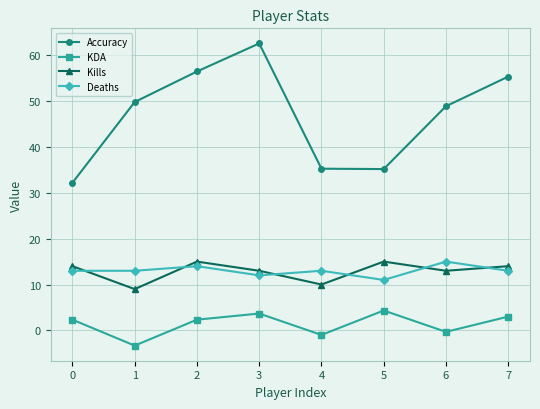

What is the spread (max minus min) of values at 5?

30.9